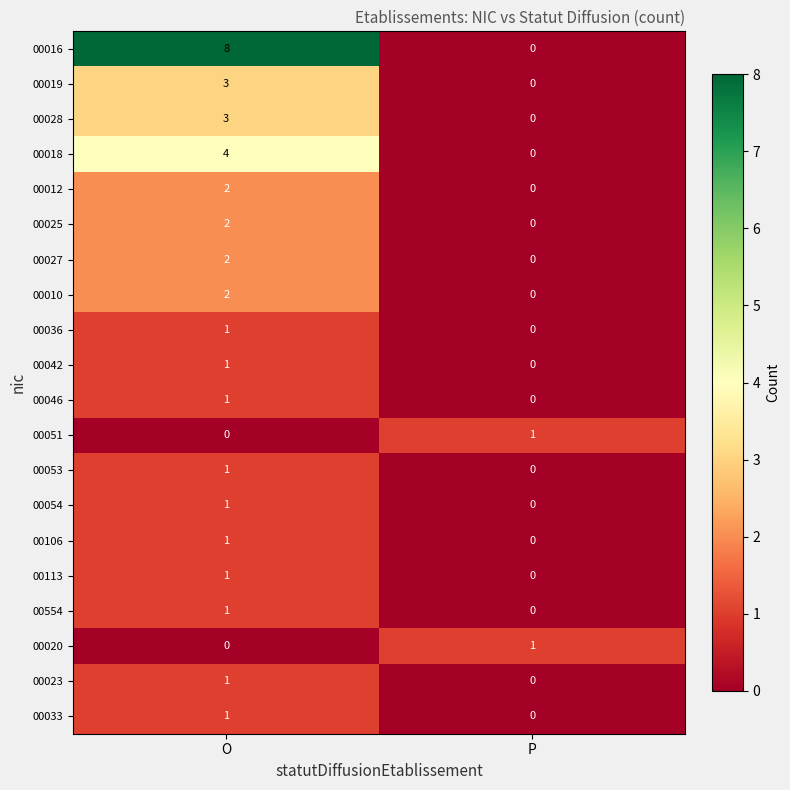

Where is 00046 nearest to the value 0?

P